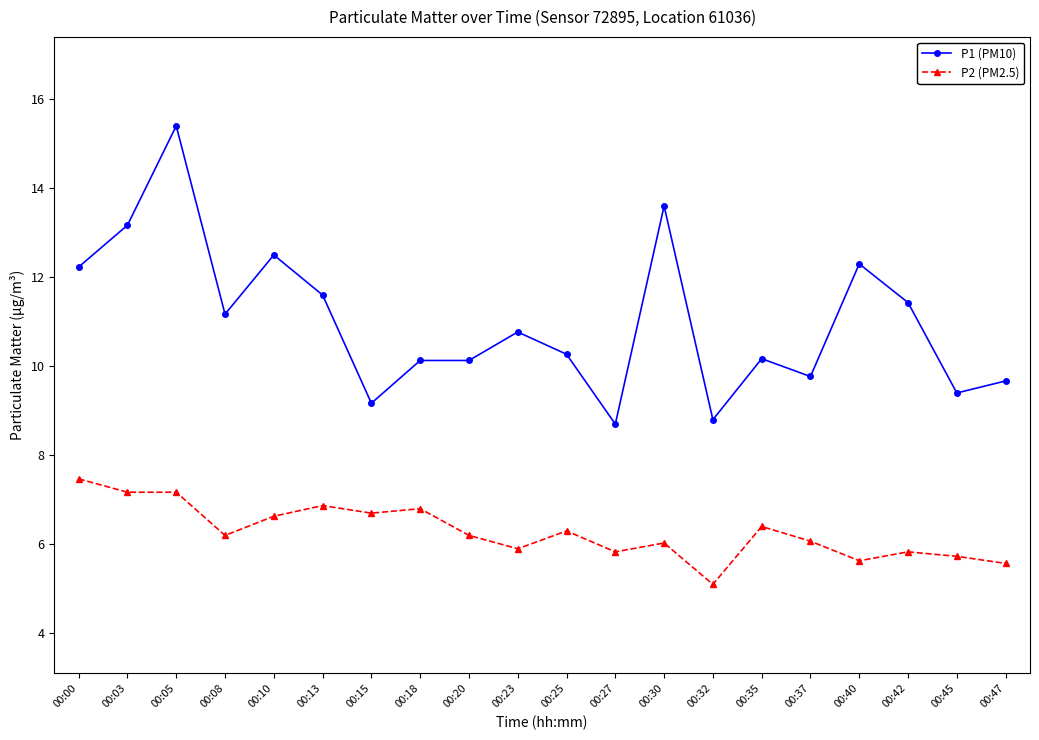

How many categories are shown in the chart?

20